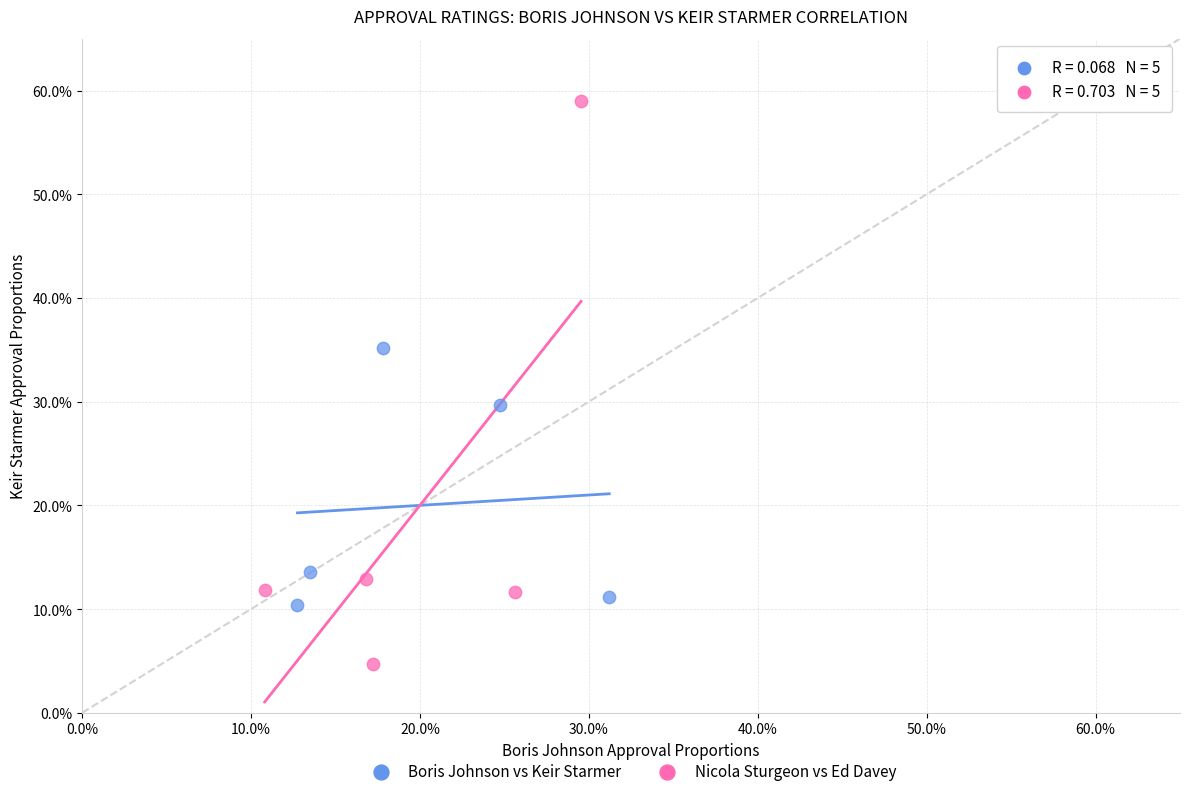

Which series has the widest spread of Y values?

Nicola Sturgeon vs Ed Davey